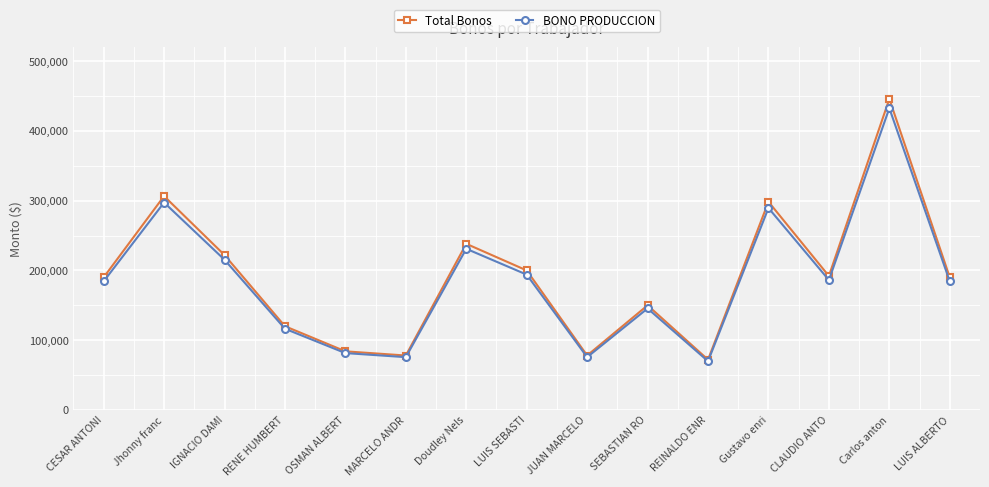

Read the Total Bonos value at OSMAN ALBERT.

84000.0